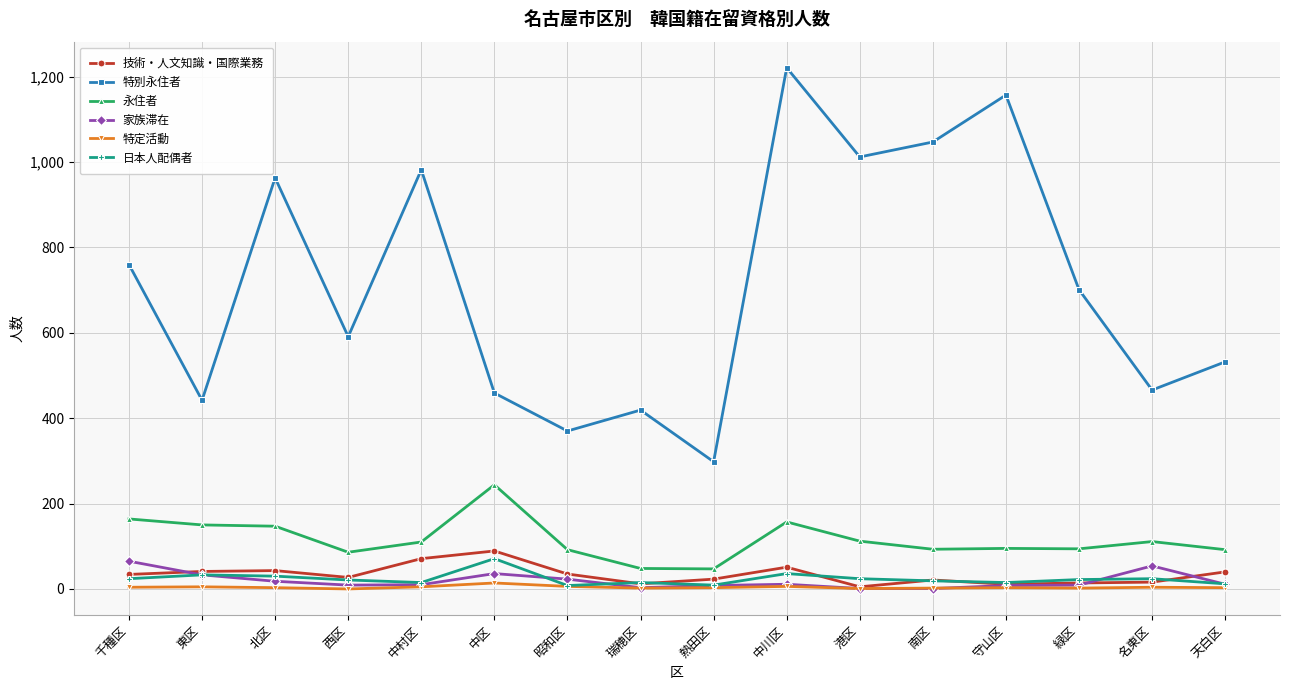

Is this an area chart (filled region under the line)?

No